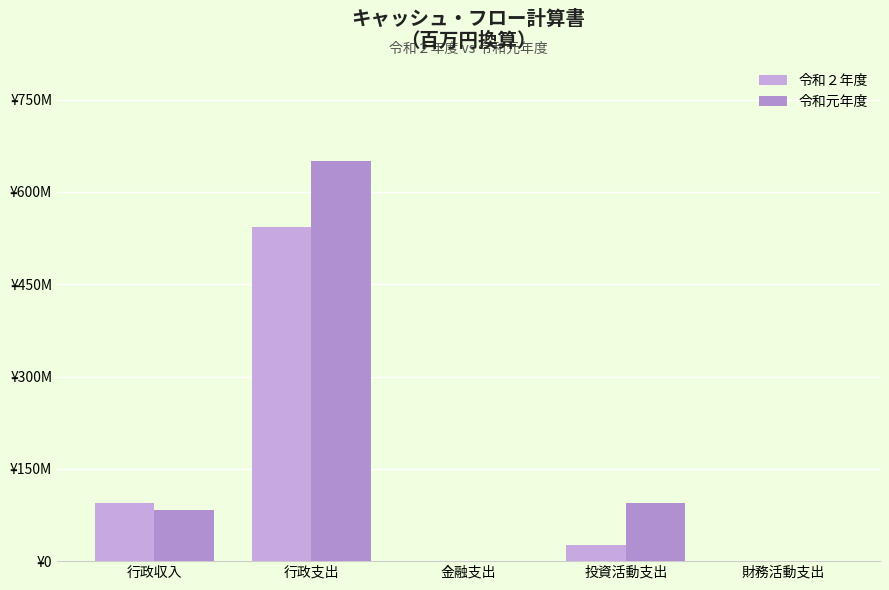

Does the chart contain stacked bars?

No